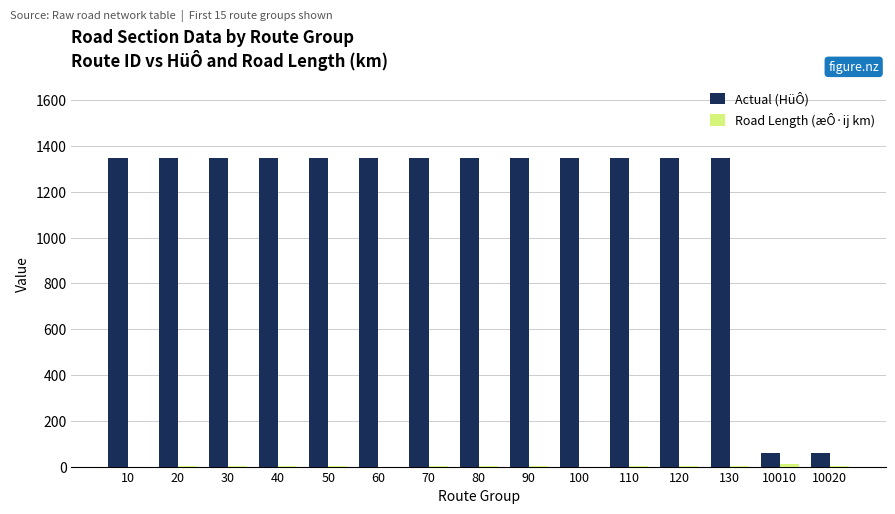

What is the total value across all series at 10?

1350.0